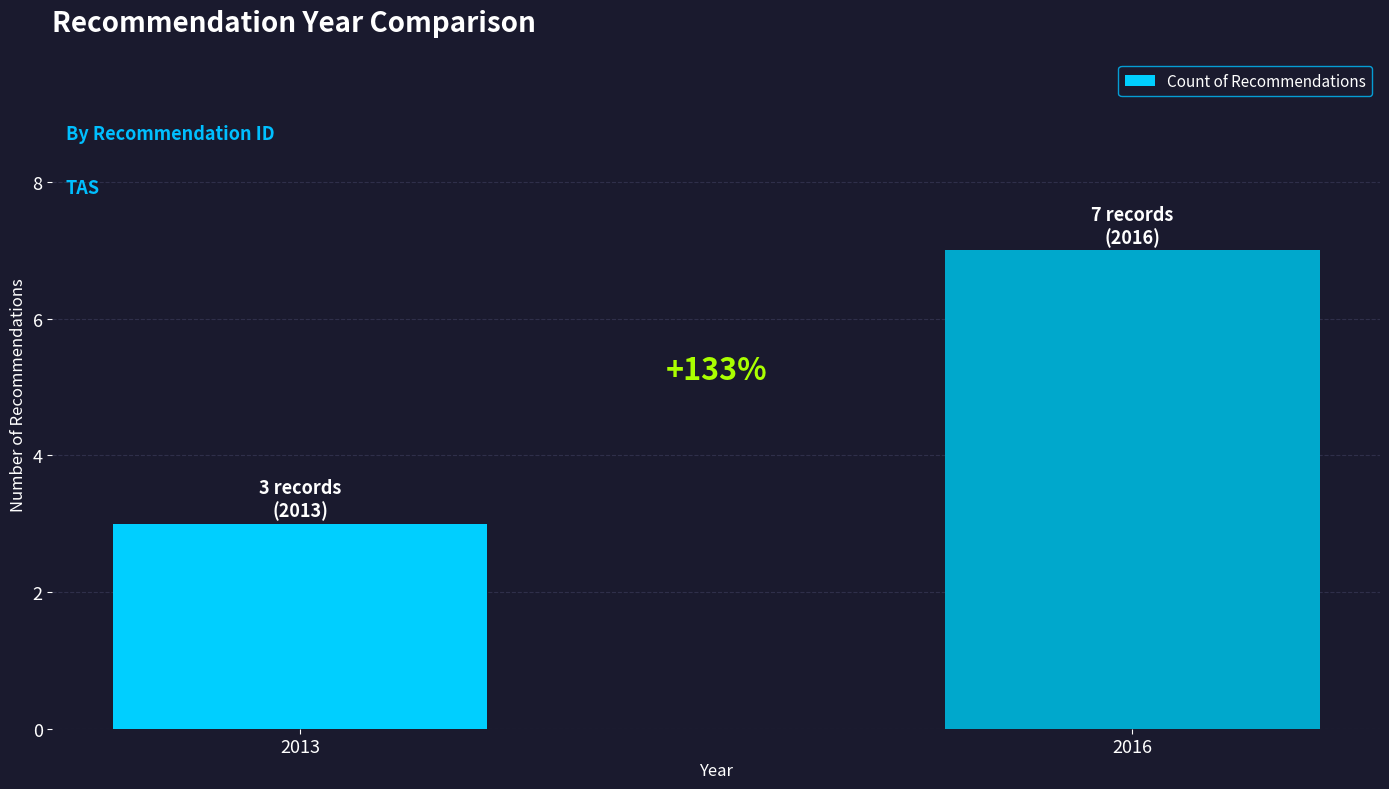

The value at 2016 is 7. True or false?

True